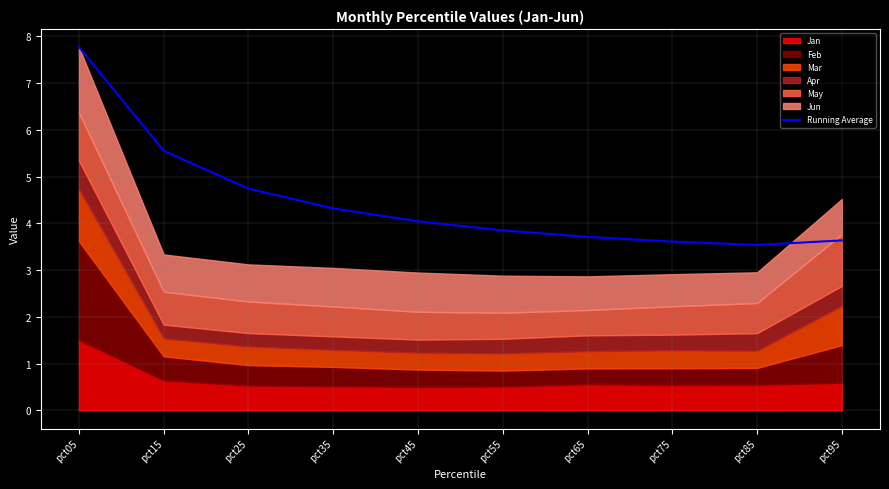

What is the difference between the second highest and minimum values?

2.0